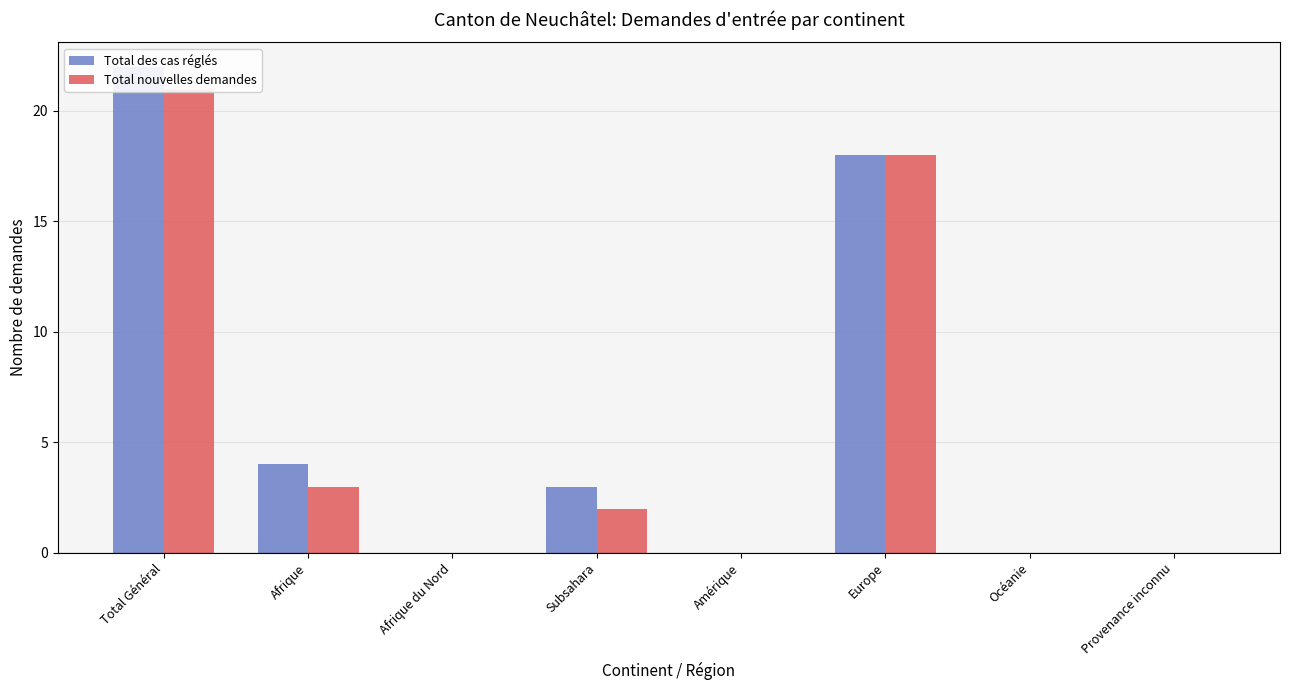

Does the chart contain stacked bars?

No